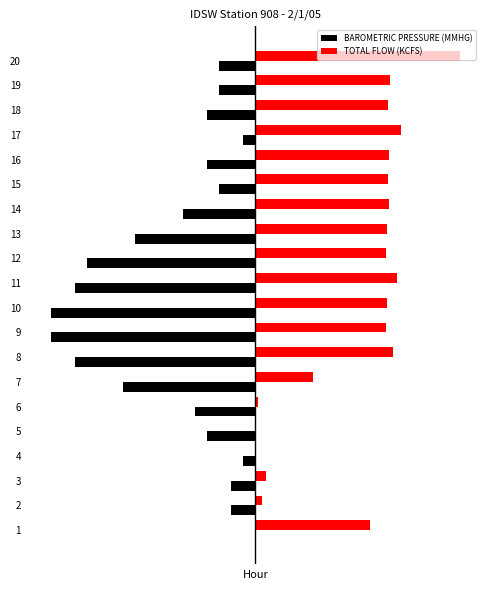

What are all the series names shown in the legend?

BAROMETRIC PRESSURE (MMHG), TOTAL FLOW (KCFS)